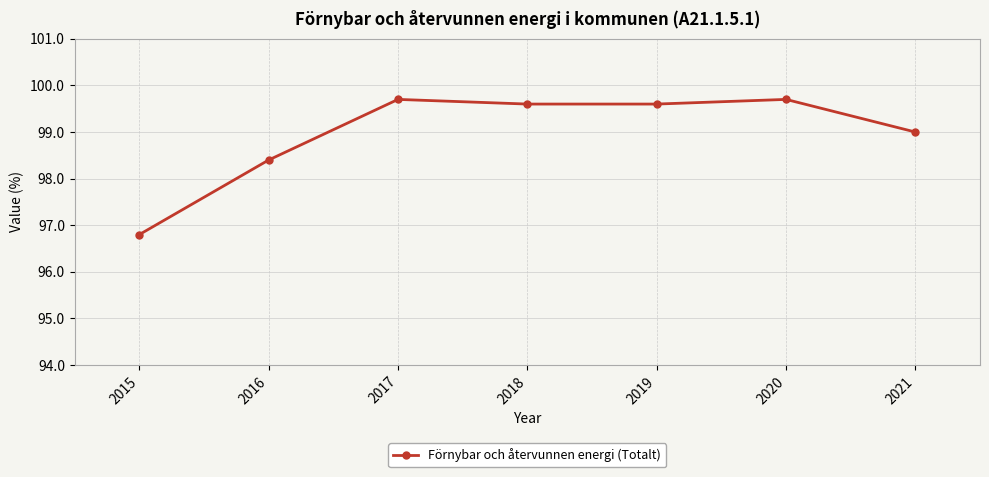

What is the value of the 6th point from the left?

99.7